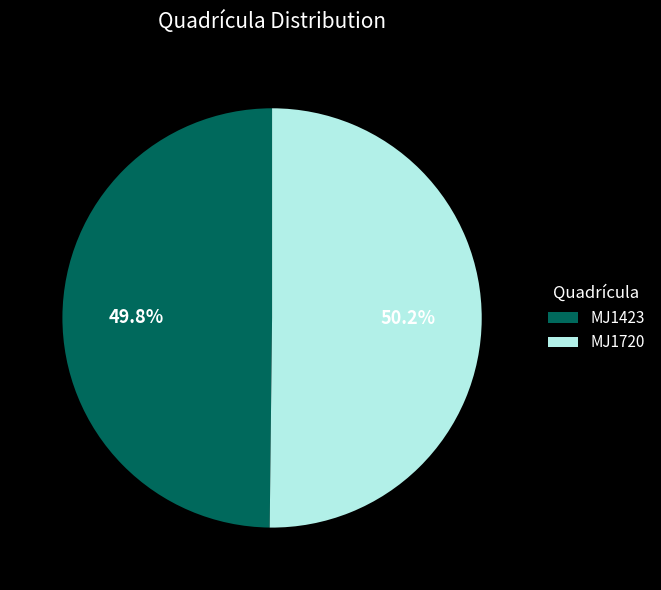

Approximately how many times larger is the value at MJ1720 compared to MJ1423?

1.0